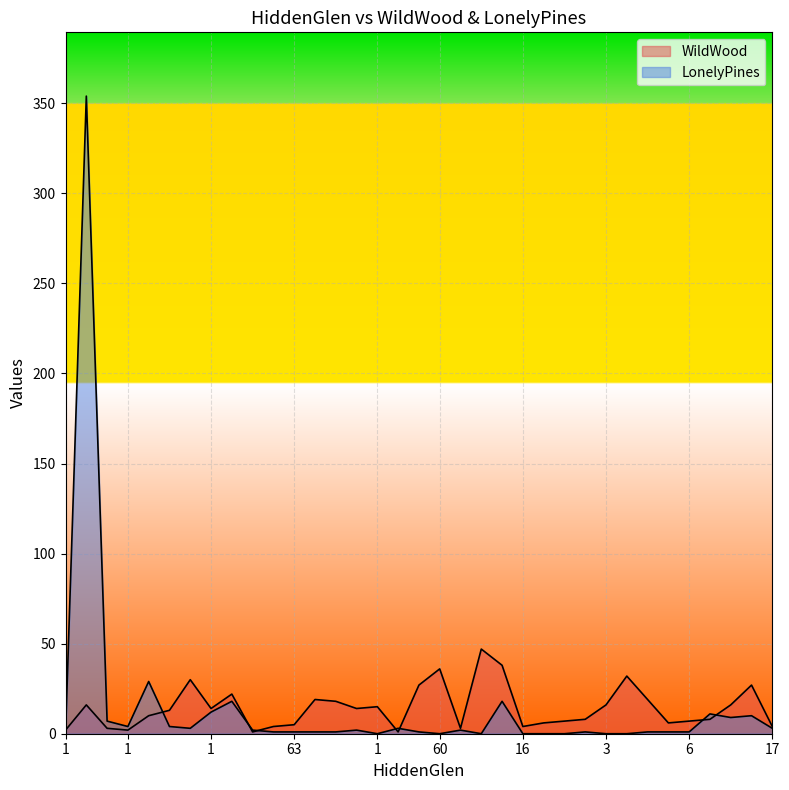

In WildWood, how many points are lower than both neighbors (excluding endpoints)?

8